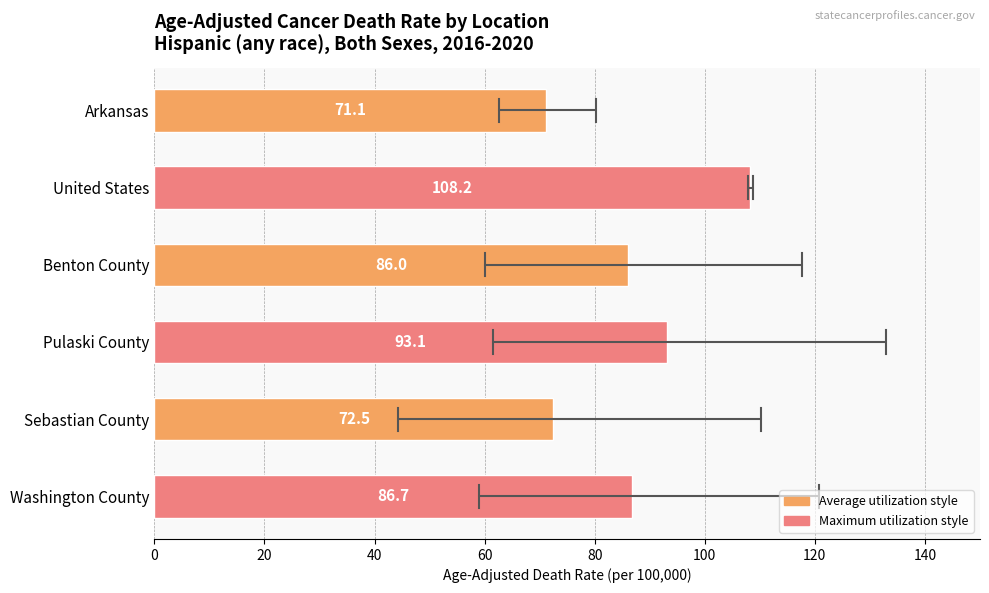

What is the average value?

86.3